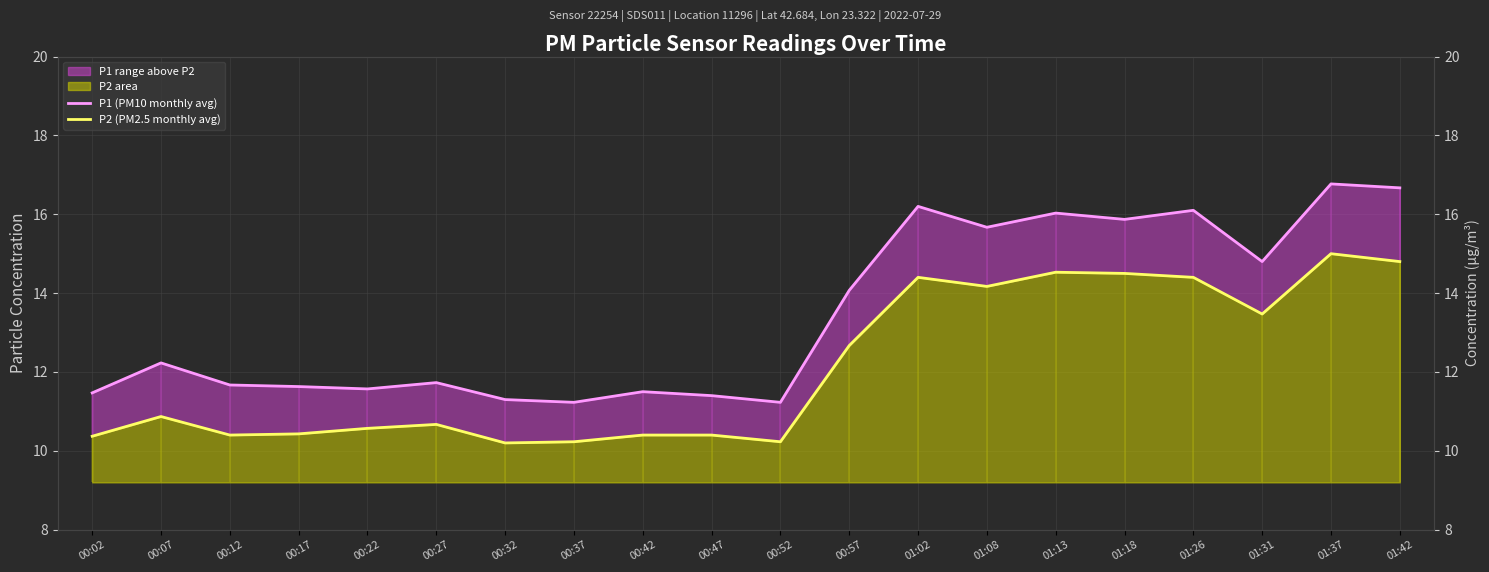

At which category does the chart reach its minimum across all series?

00:32